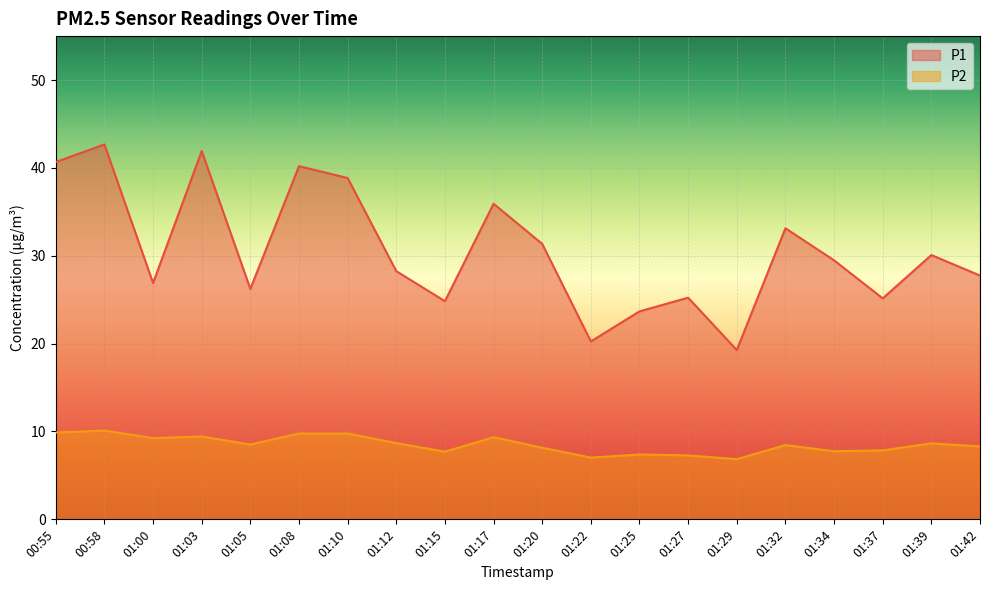

How many values in the P2 series are below 8?

7